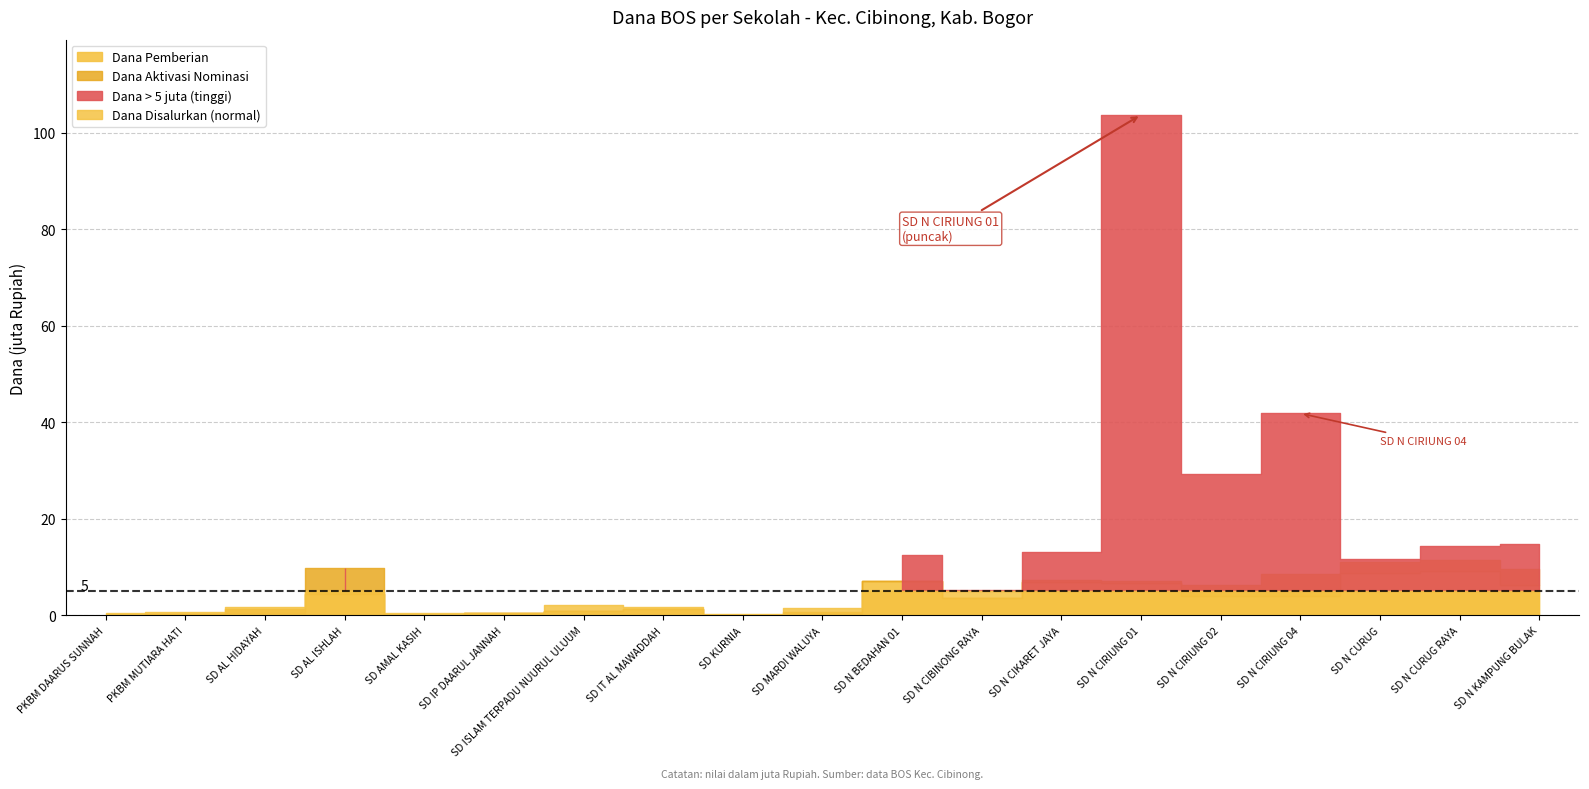

At how many categories does at least one series exceed 43?

1